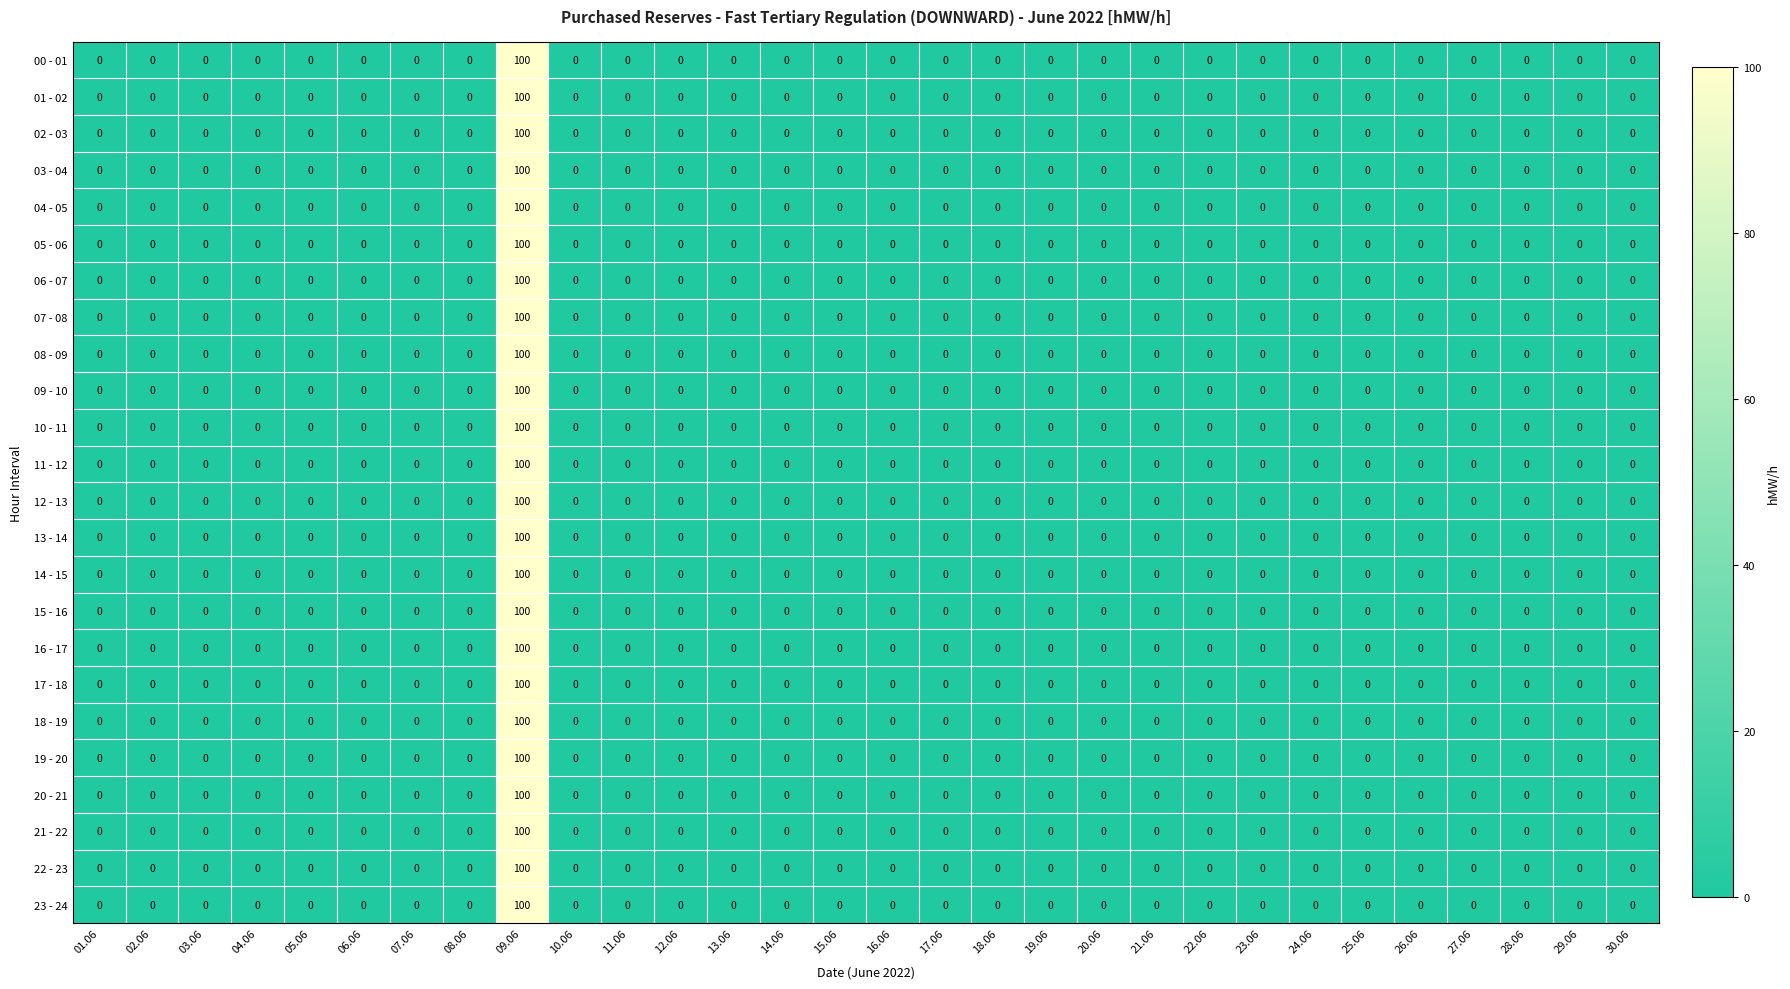

At which category is the sum across all series the highest?

09.06